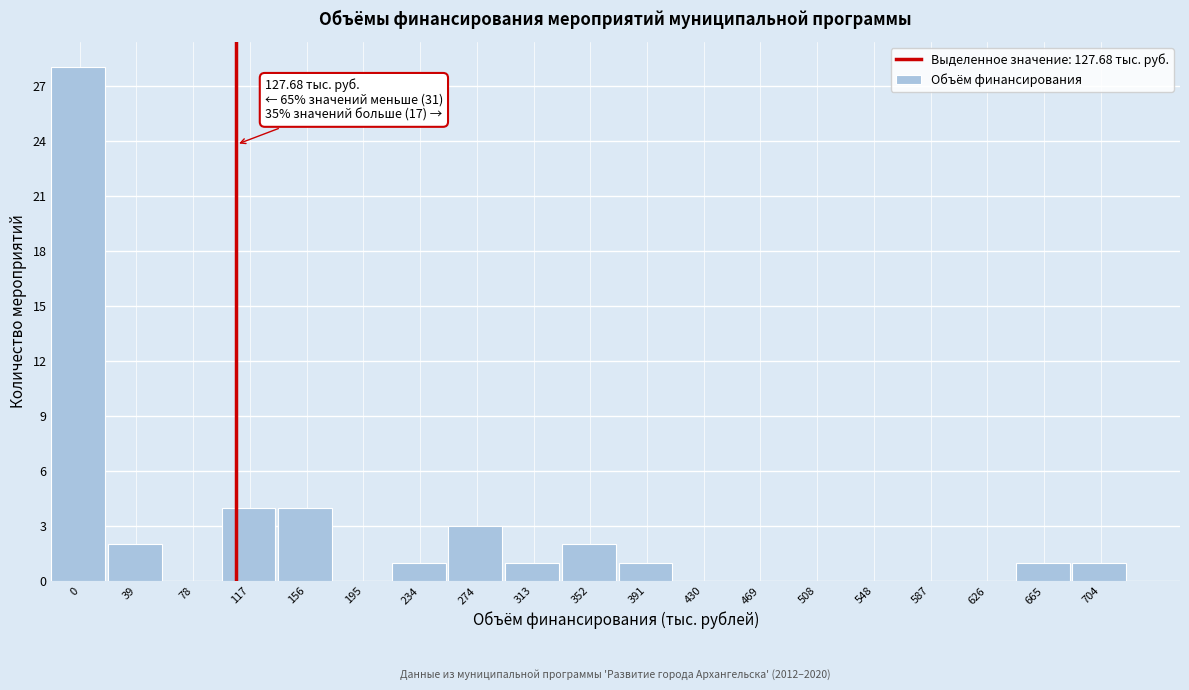

Reading right to left, list all the values displayed in this chart.

704=1	665=1	626=0	587=0	548=0	508=0	469=0	430=0	391=1	352=2	313=1	274=3	234=1	195=0	156=4	117=4	78=0	39=2	0=28